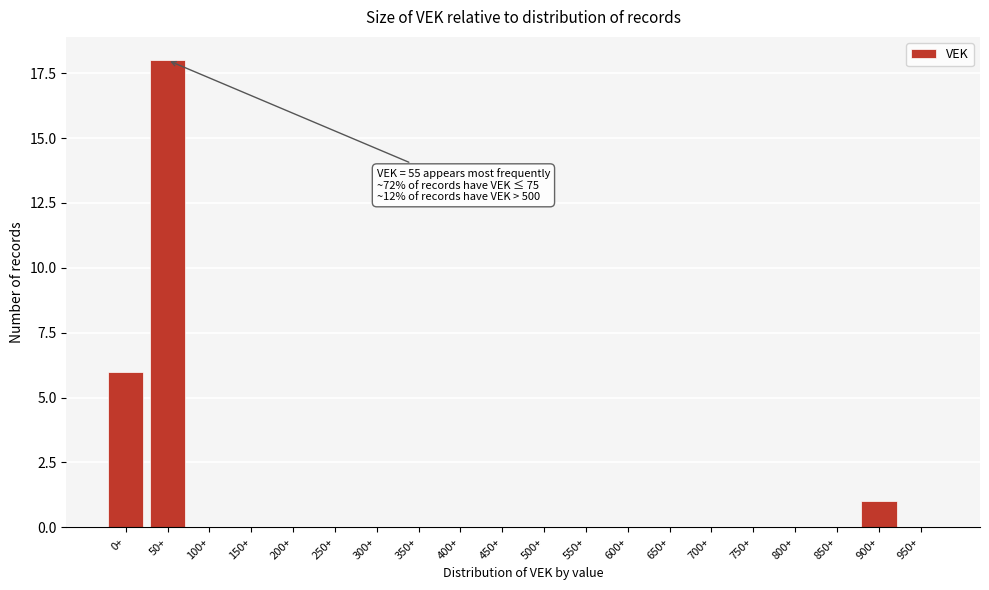

Reading right to left, transcribe all the data shown in this chart.

950+=0	900+=1	850+=0	800+=0	750+=0	700+=0	650+=0	600+=0	550+=0	500+=0	450+=0	400+=0	350+=0	300+=0	250+=0	200+=0	150+=0	100+=0	50+=18	0+=6